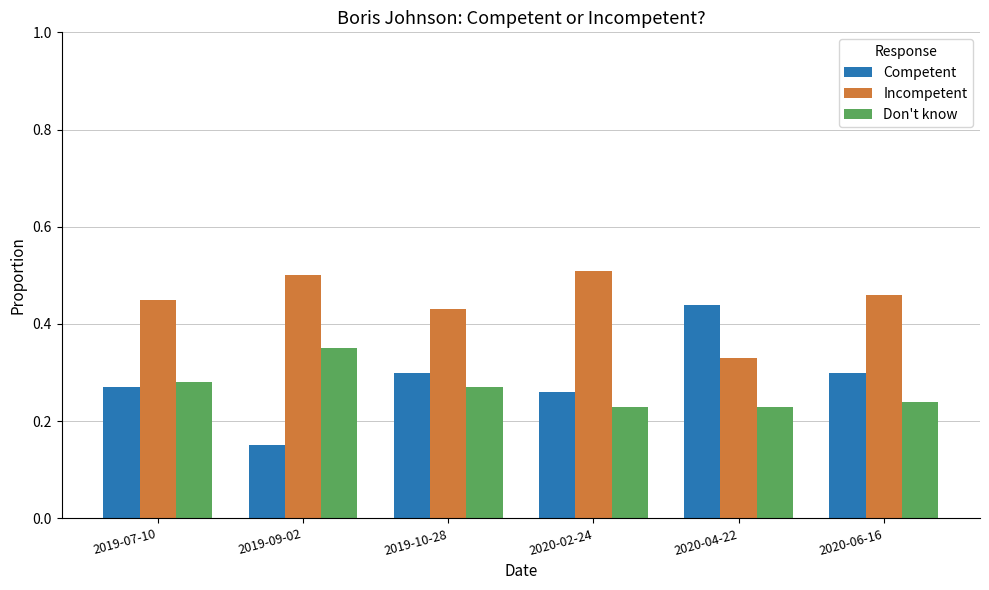

Which category has the highest value in the Don't know series?

2019-09-02